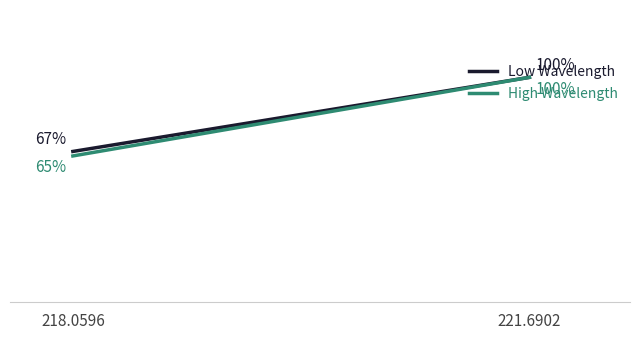

The High Wavelength series shows 100 at 221.6902. True or false?

True